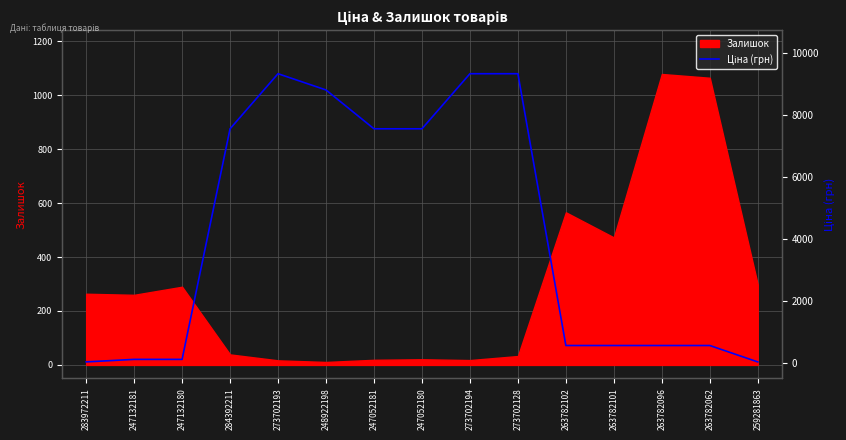

What position from the right is 248922198?

10